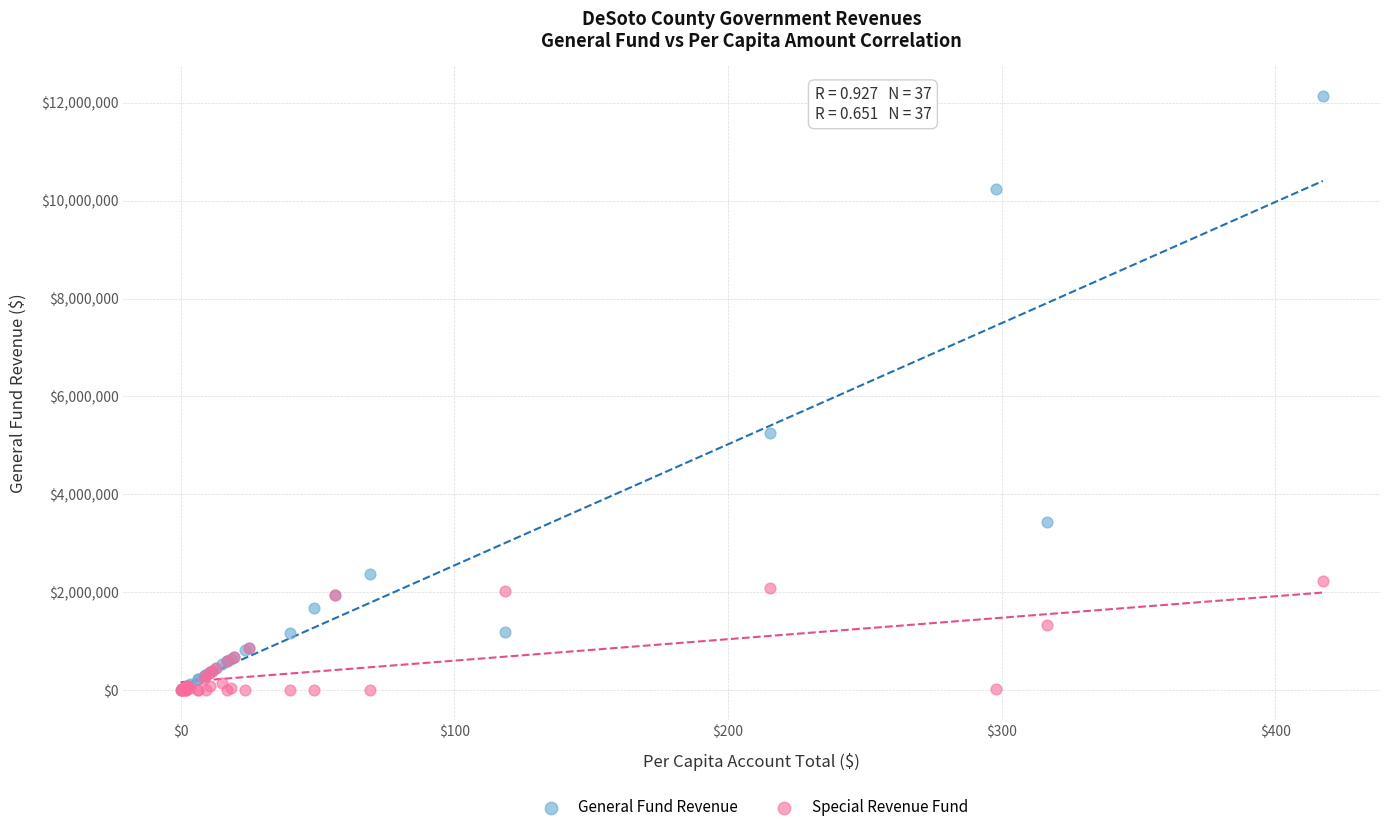

In the General Fund Revenue series, what Y value is closest to 6068979?

5254665